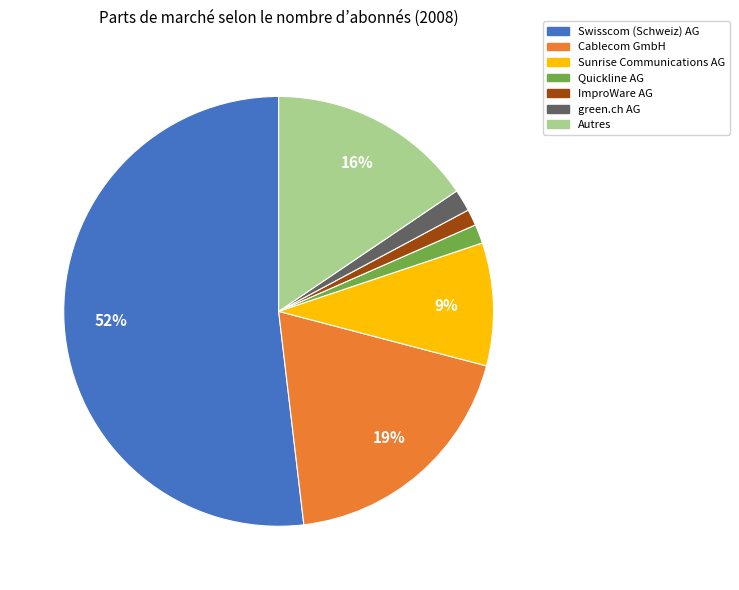

True or false: Cablecom GmbH accounts for 12% of the total.

False